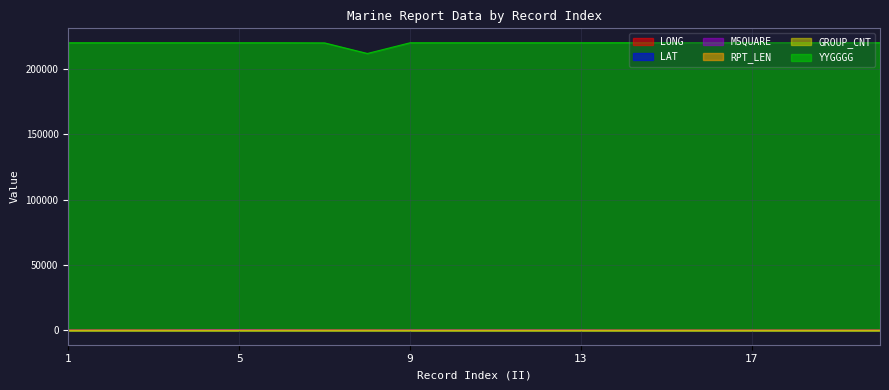

The value of LONG at 10 is 33.0. True or false?

False